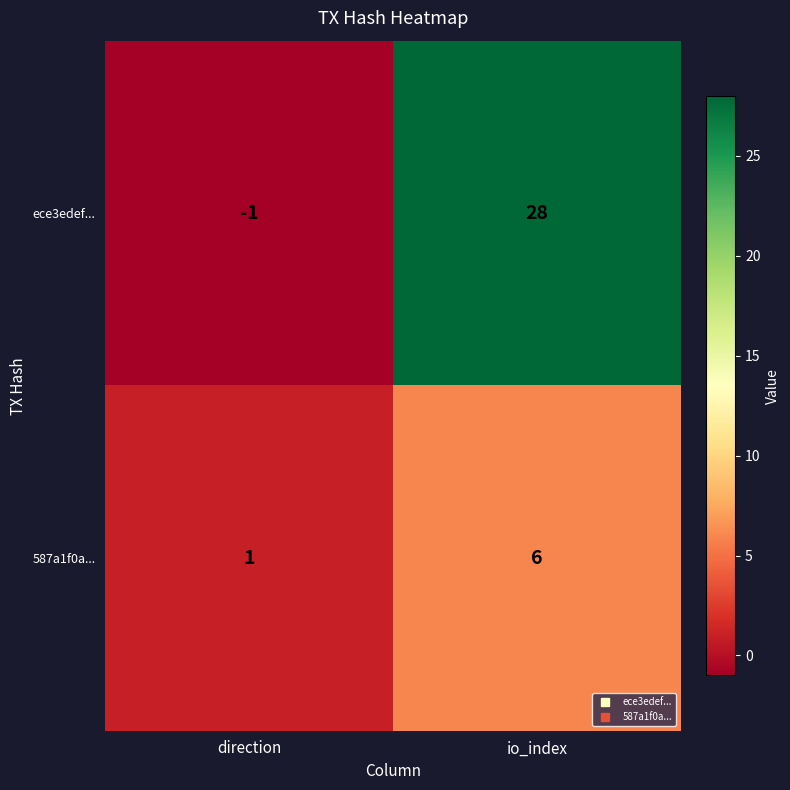

What is the sum of the ece3edef... values at io_index and direction?

27